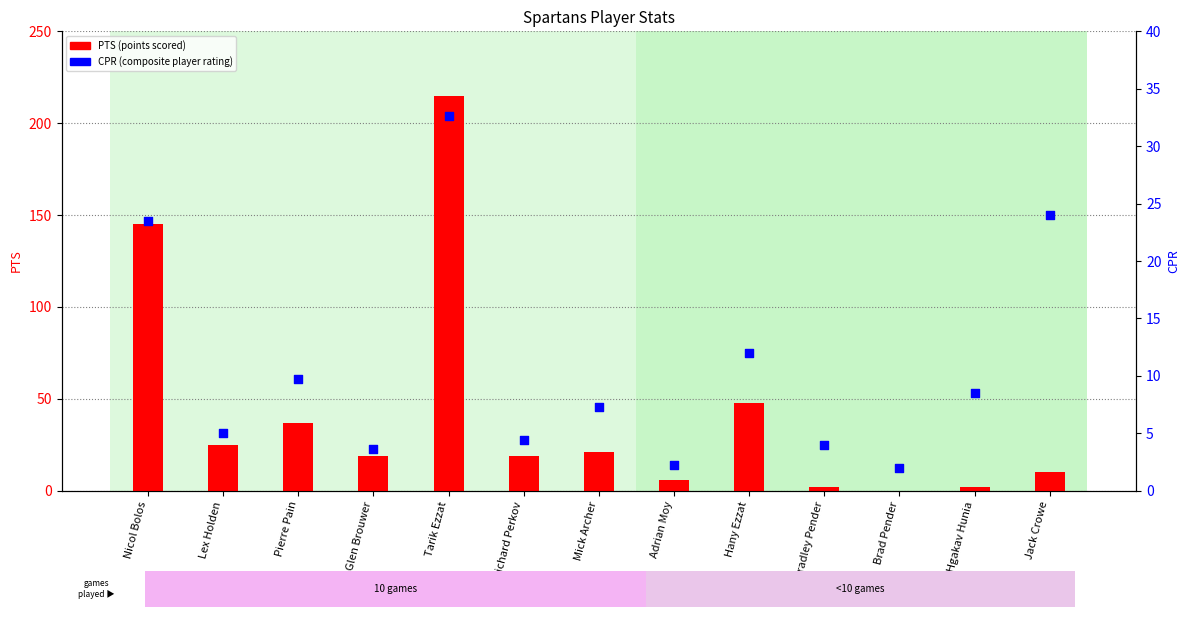

Which series has the widest spread of Y values?

PTS